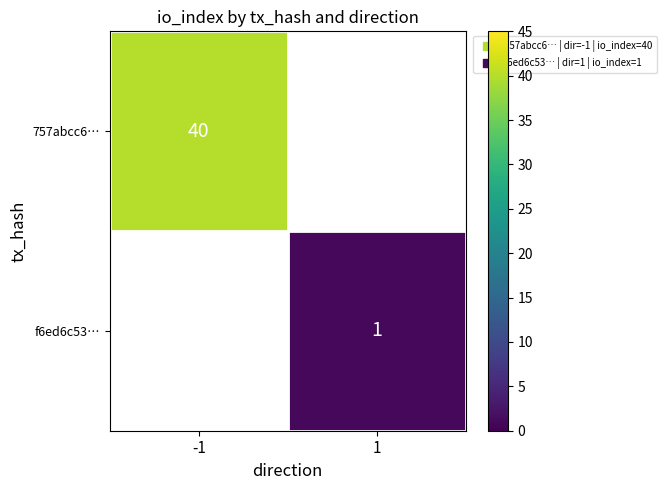

What is the approximate value of f6ed6c53… at 1?

1.0